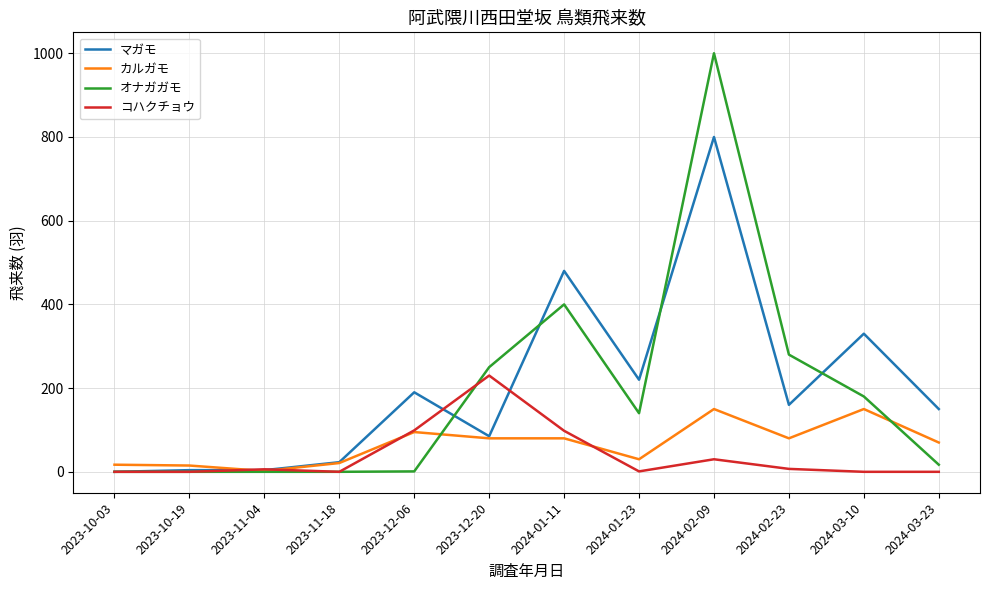

What is the difference between the second highest and second lowest values in the カルガモ series?

135